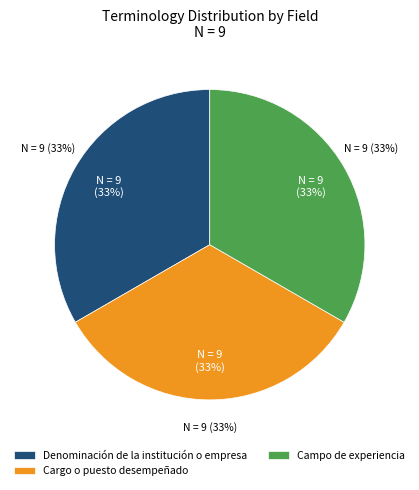

What is the ratio of the value at NO DATOS (Cargo) to the value at NO DATOS (Campo)?

1.0